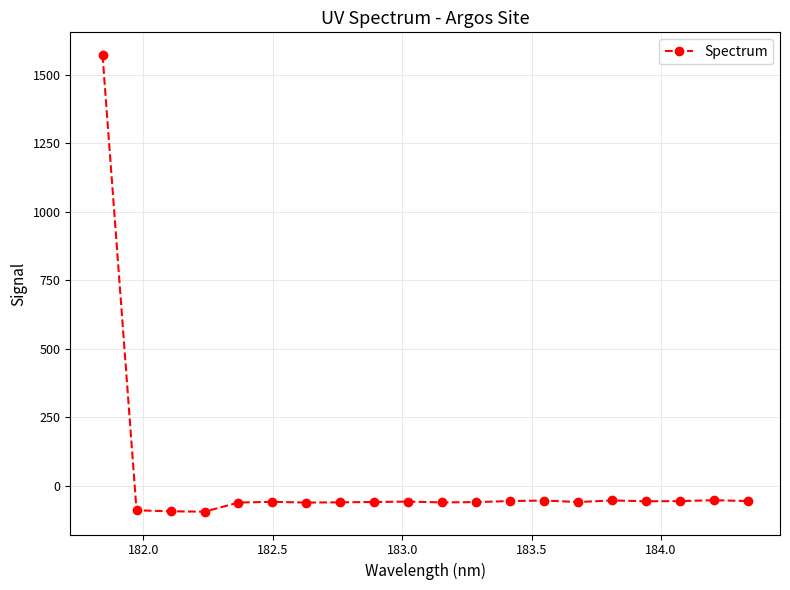

True or false: there are more than 1 points higher than both neighbors.

True